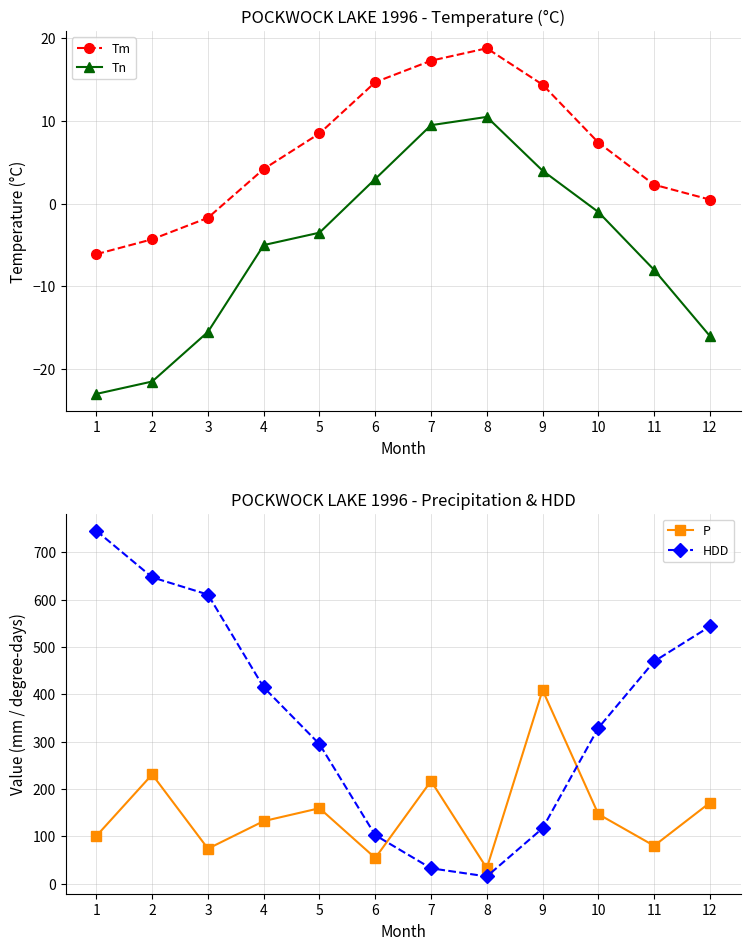

Which category has the highest value in the Tn series?

8